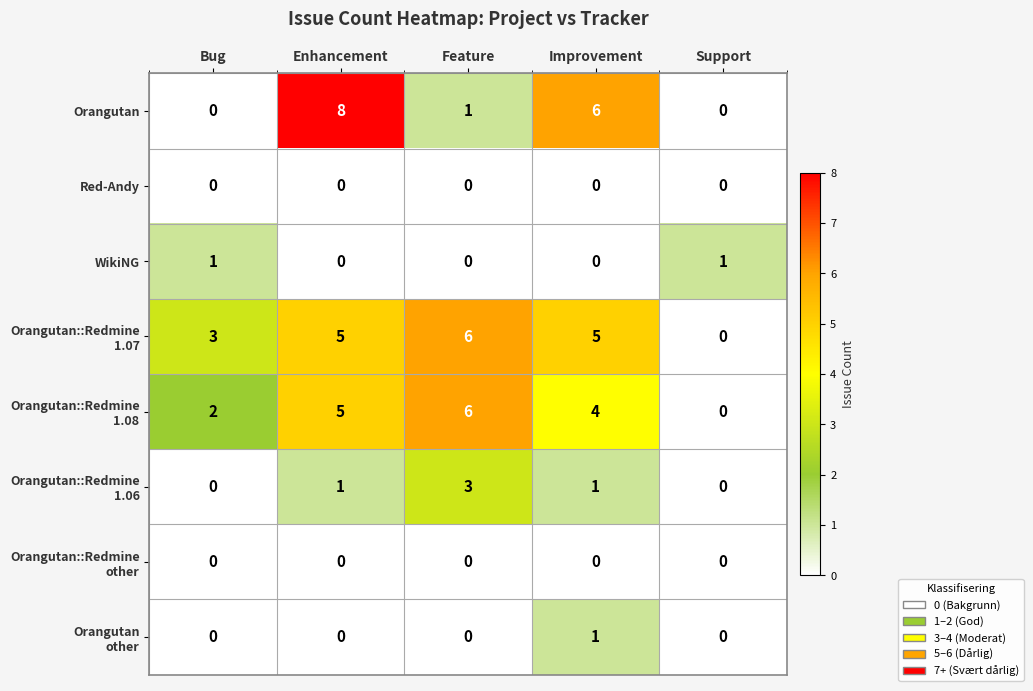

At how many categories does at least one series exceed 4?

3